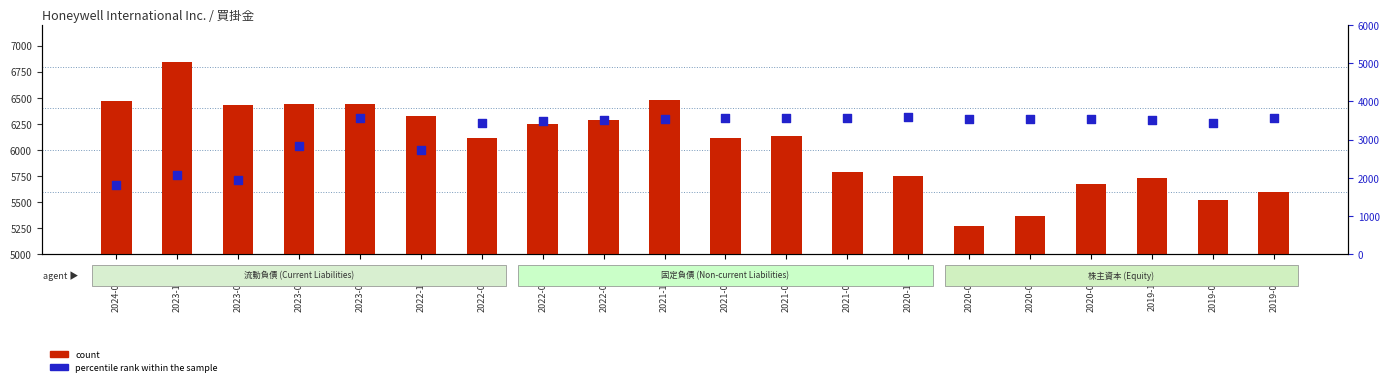

Which series reaches the maximum Y coordinate?

count